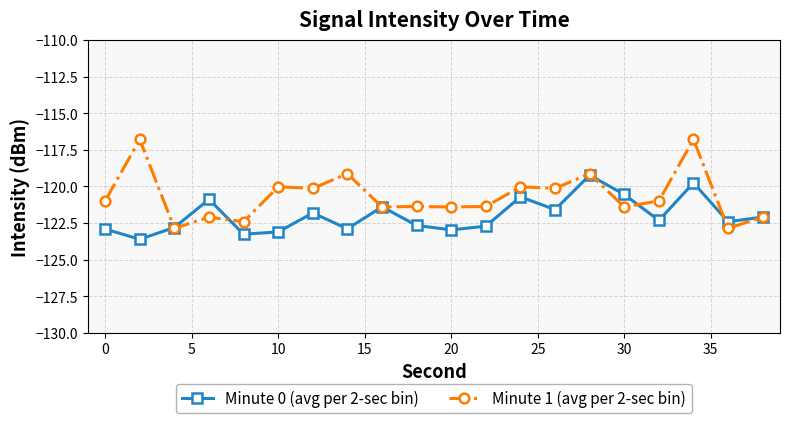

Which series has the widest spread of values?

Minute 1 (avg per 2-sec bin)